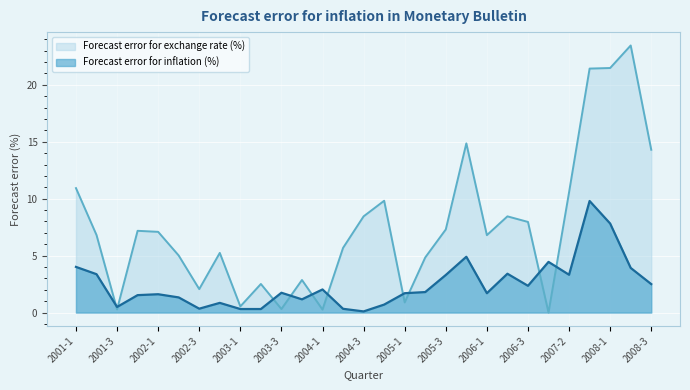

Count the number of data series in this chart.

2